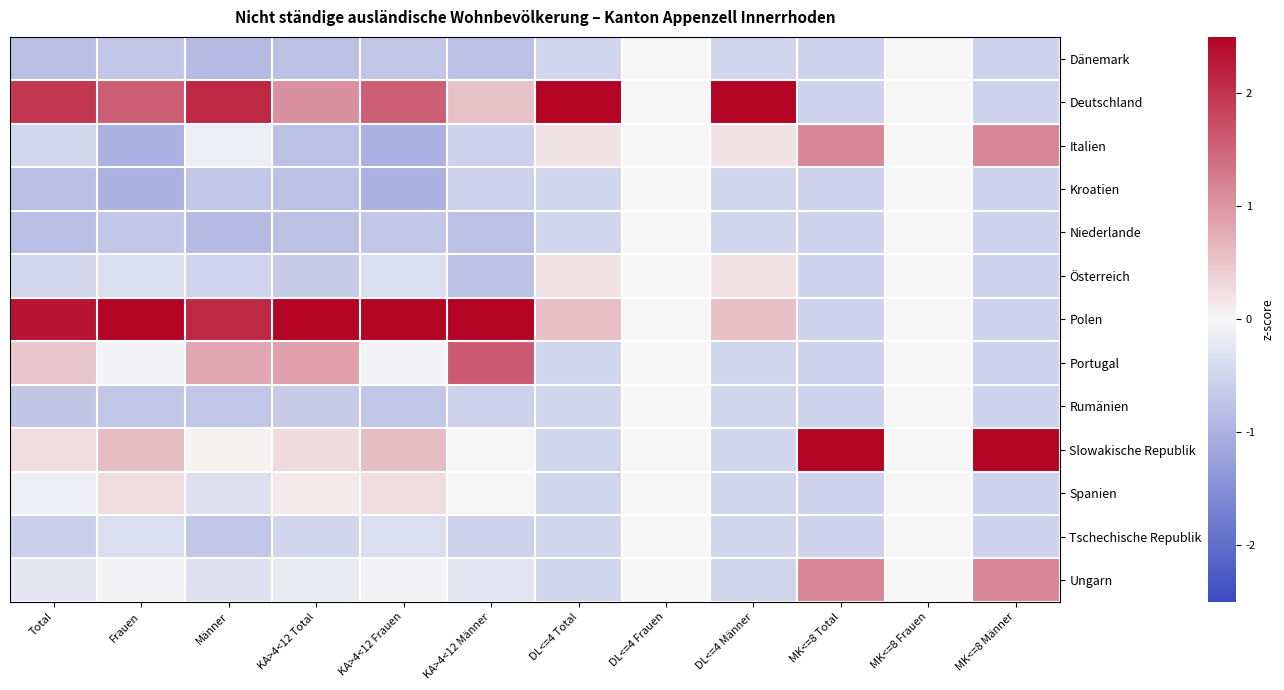

What is the difference between the highest and lowest values at KA>4<12 Frauen?

3.5